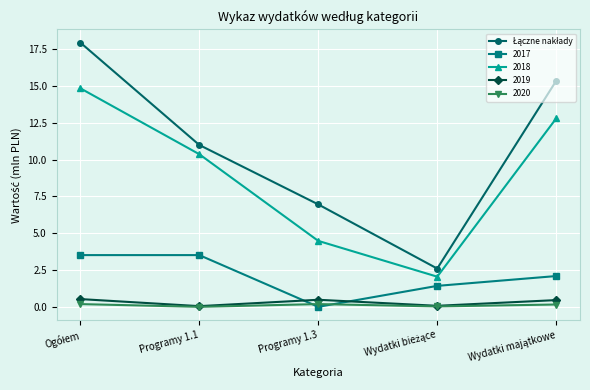

The 2018 series shows 6.8 at Programy 1.3. True or false?

False